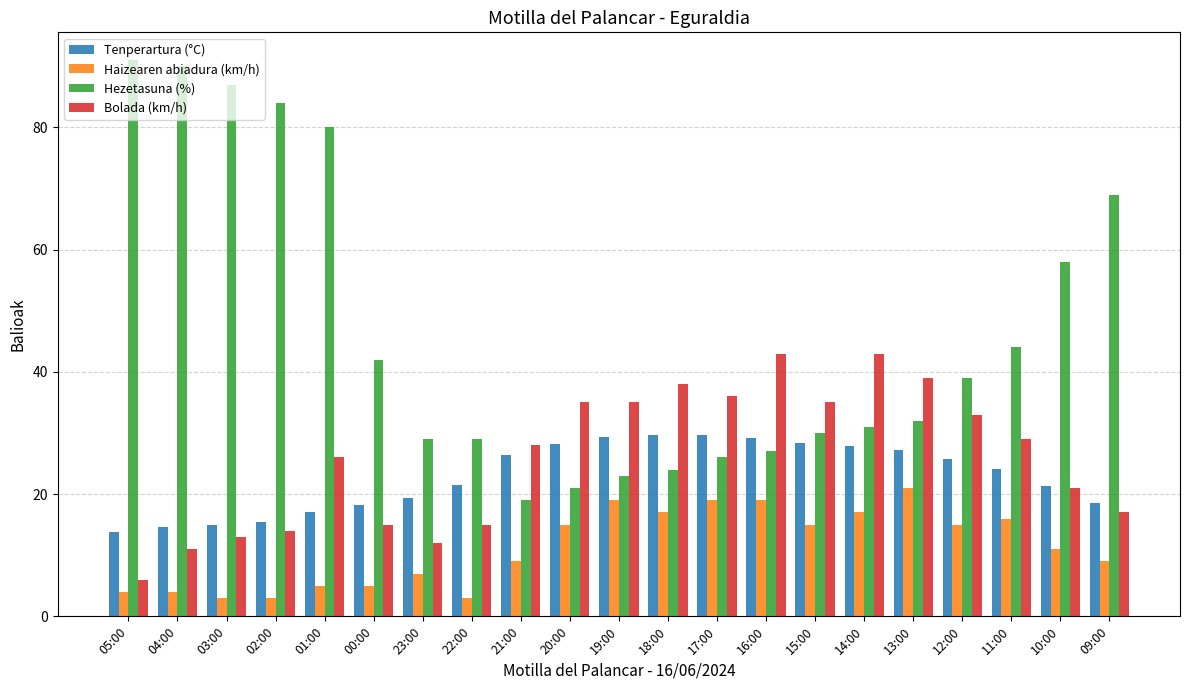

What is the difference between the maximum and minimum values in the Haizearen abiadura (km/h) series?

18.0